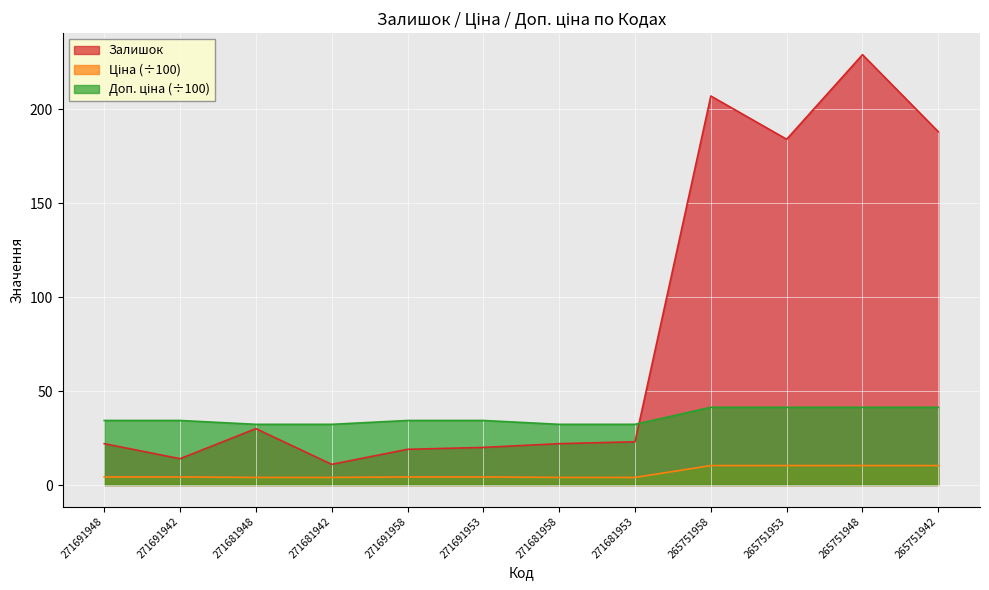

Which series has the largest total across all categories?

Залишок